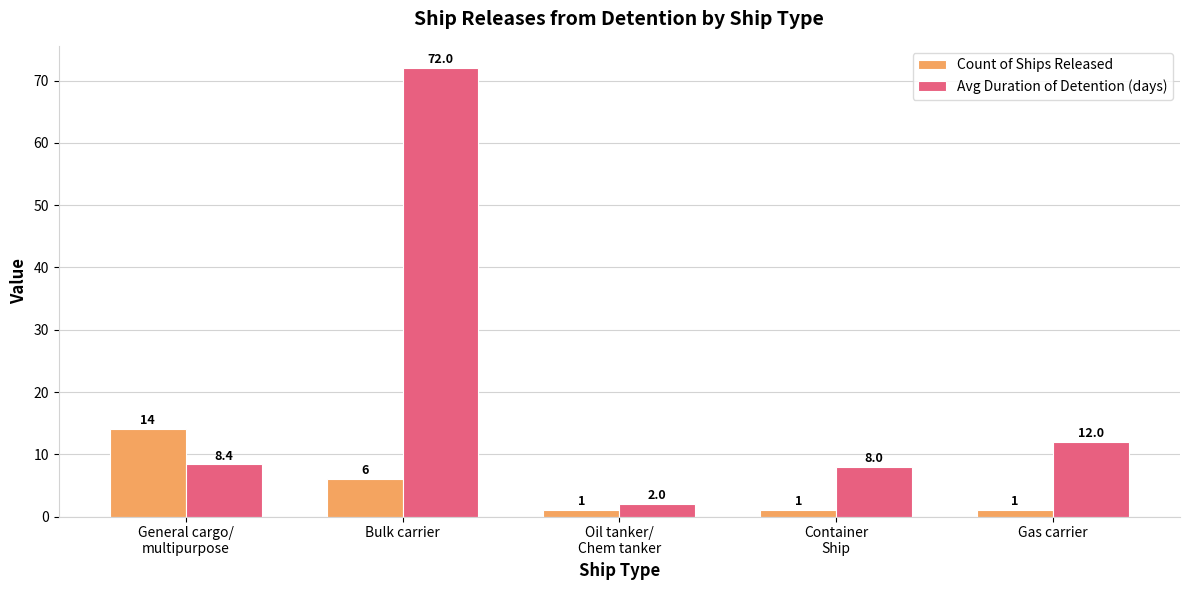

Reading left to right, list all the values displayed in this chart.

Count of Ships Released: General cargo/
multipurpose=14.0	Bulk carrier=6.0	Oil tanker/
Chem tanker=1.0	Container
Ship=1.0	Gas carrier=1.0
Avg Duration of Detention (days): General cargo/
multipurpose=8.4	Bulk carrier=72.0	Oil tanker/
Chem tanker=2.0	Container
Ship=8.0	Gas carrier=12.0